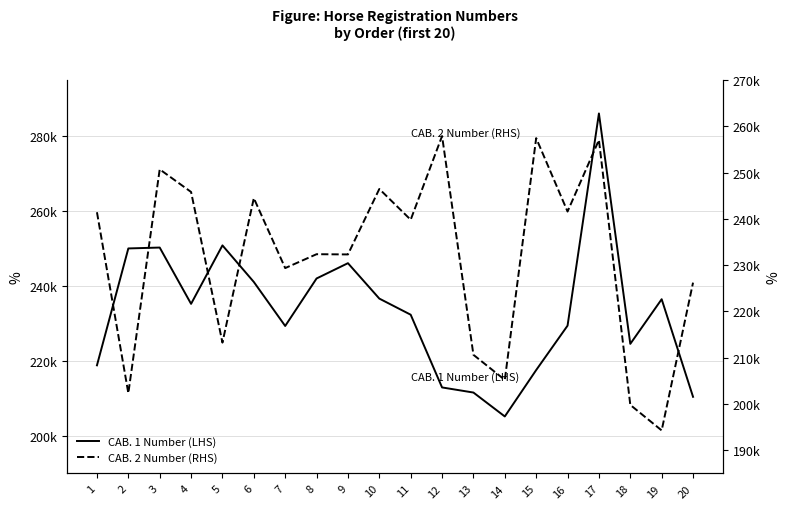

Between 9 and 1, which is larger?

9